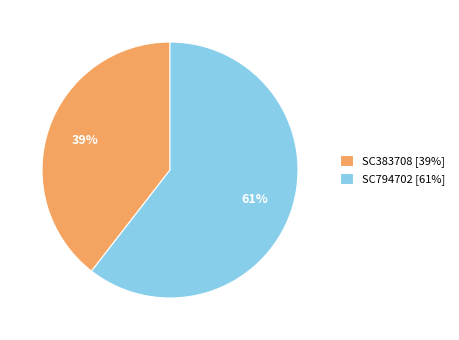

Combined, do SC383708 [39%] and SC794702 [61%] account for over 50%?

Yes